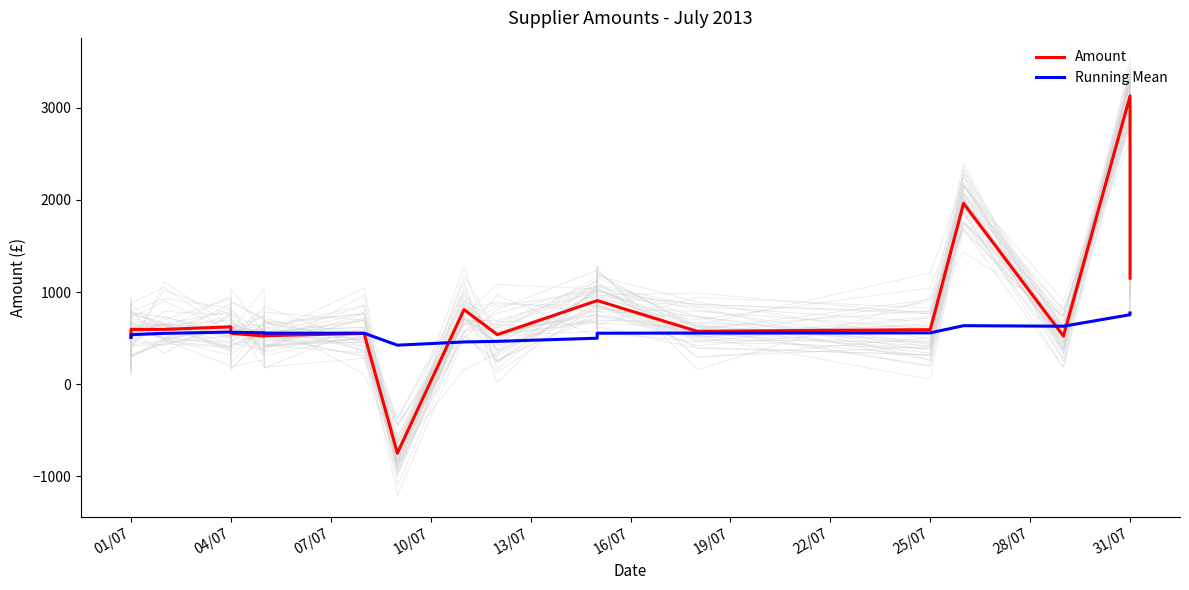

Is this an area chart (filled region under the line)?

No